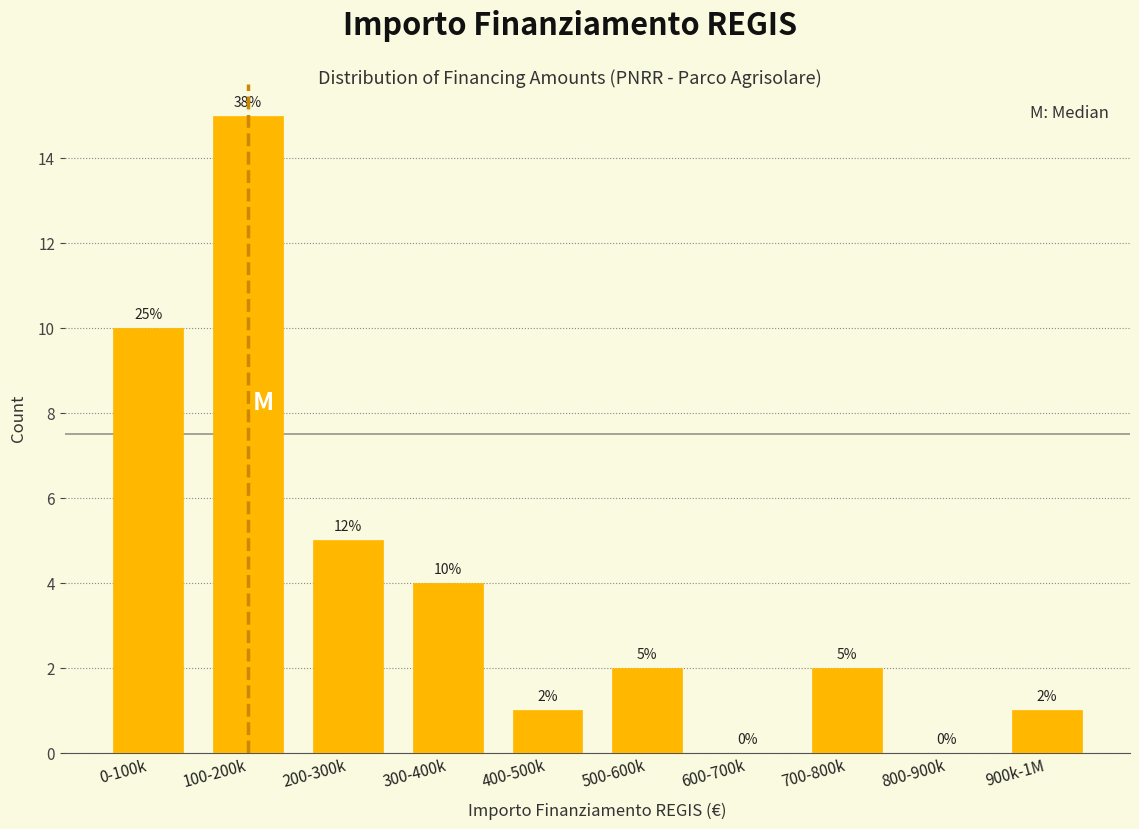

Reading left to right, what are all the values shown in this chart?

0-100k=10	100-200k=15	200-300k=5	300-400k=4	400-500k=1	500-600k=2	600-700k=0	700-800k=2	800-900k=0	900k-1M=1